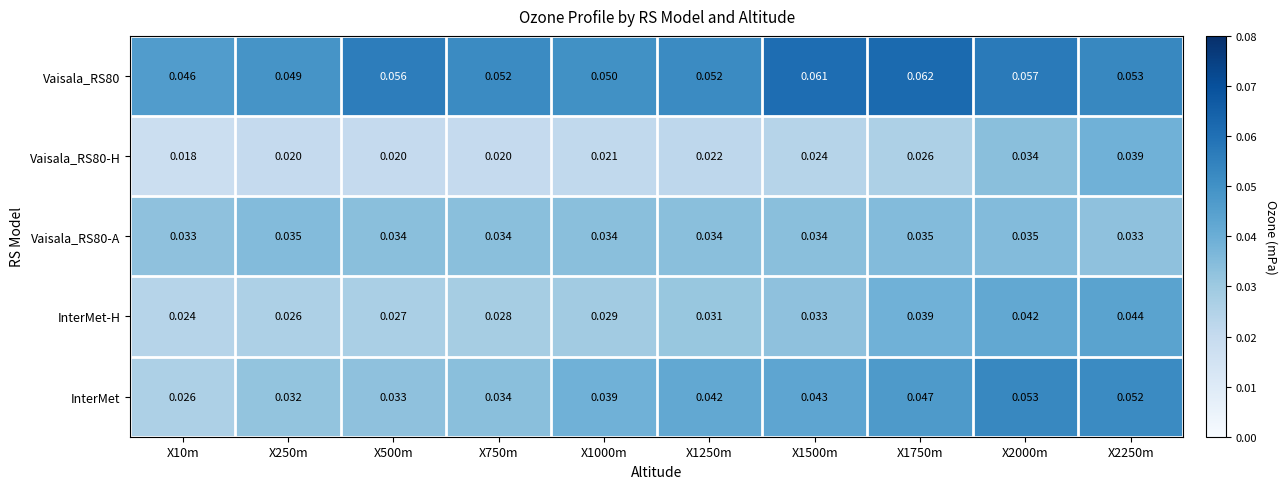

Which series has the widest spread of values?

InterMet